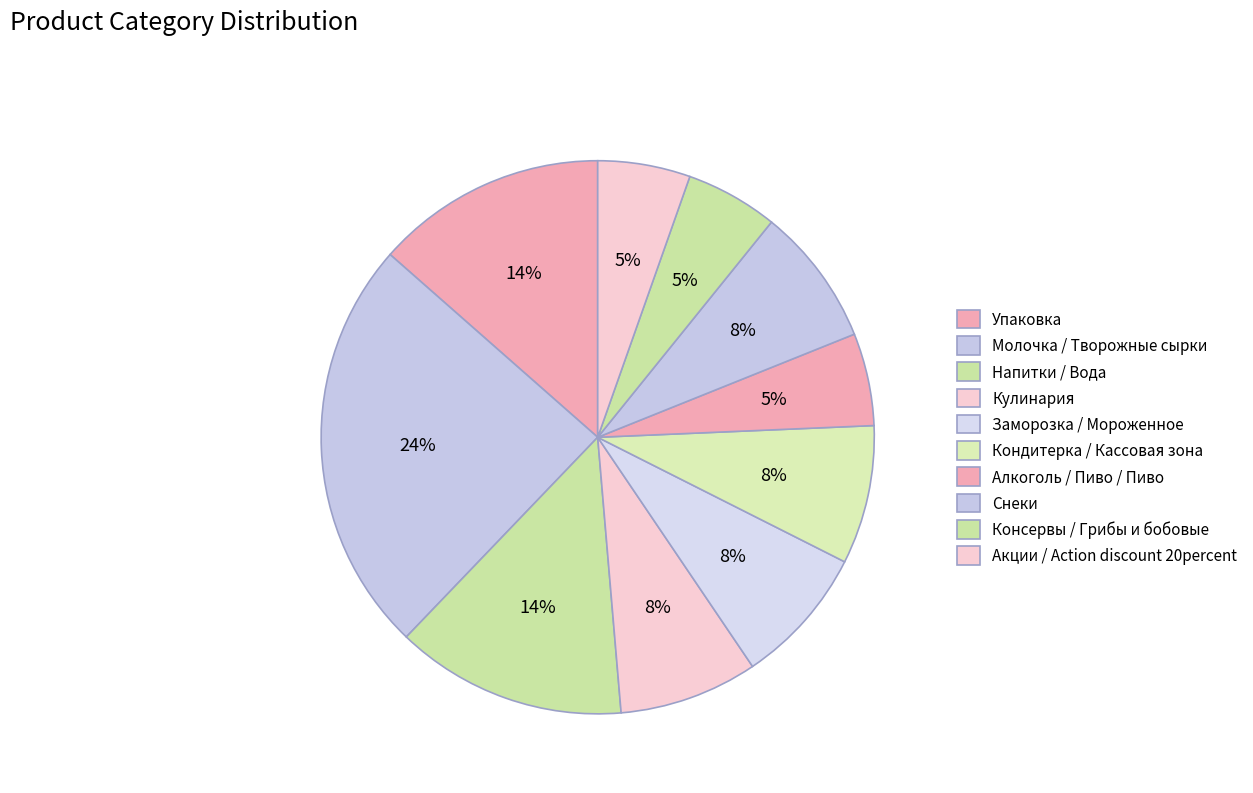

Count the number of slices in the pie.

10